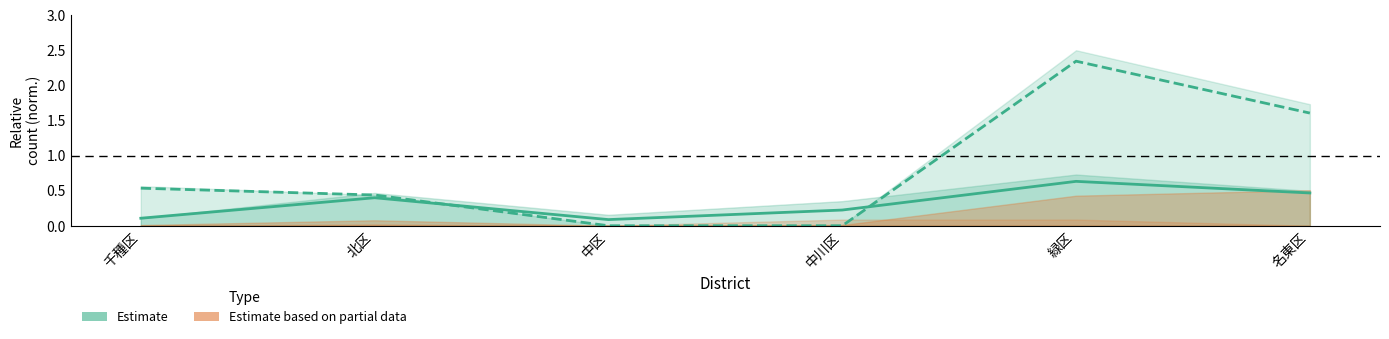

What position from the right is 緑区?

2